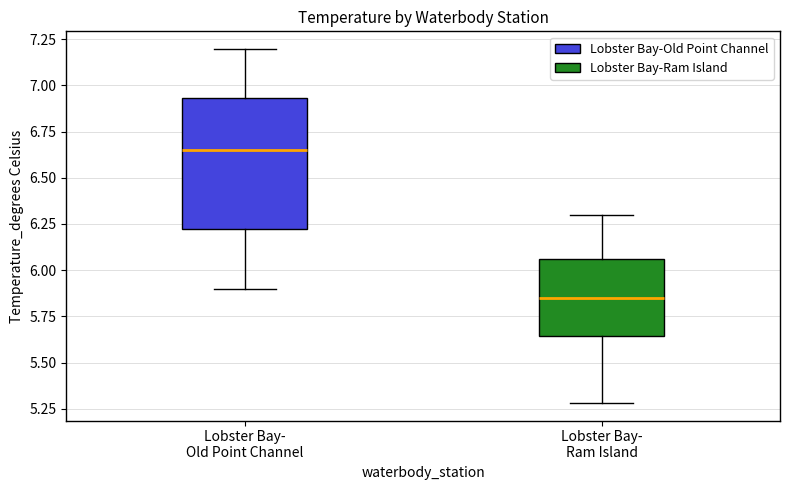

Where does the median line of the box for Lobster Bay- Old Point Channel sit on the y-axis? The values are not printed on the chart, so give them approximately, as read against the axis.

6.65